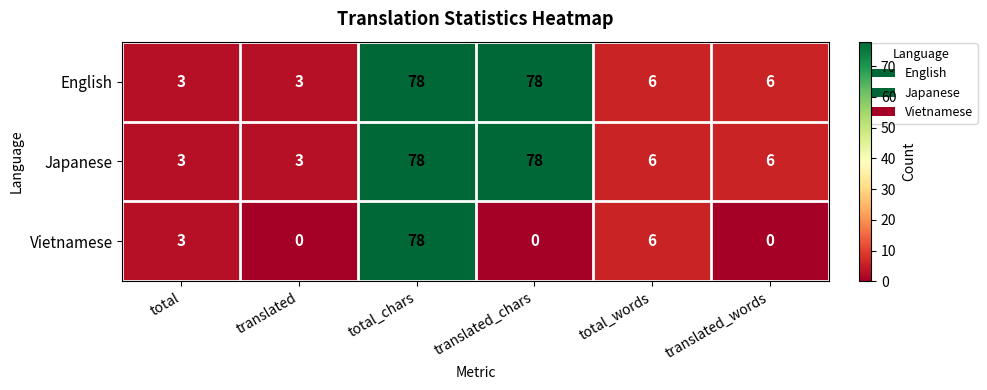

What is the maximum value for Japanese?

78